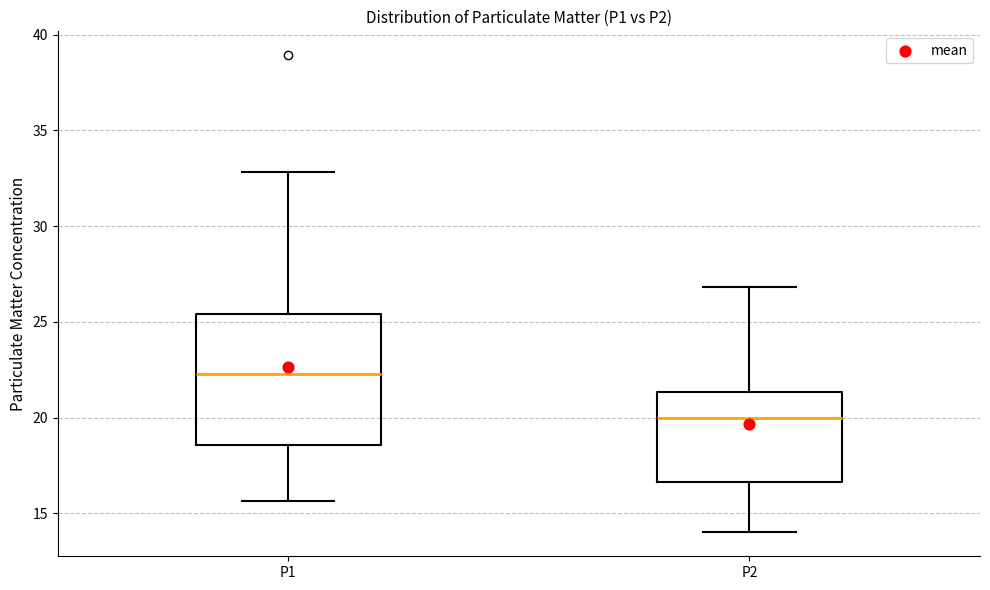

Reading left to right, transcribe this box plot: for each box, give where its median line is, the range the box spans, and where its two whiskers end, as read against the y-axis. The values are not printed on the chart, so give them approximately, as read against the axis.

P1: median 22.5, box 18.5 to 25.5, whiskers 15.5 to 33.0
P2: median 20.0, box 16.5 to 21.5, whiskers 14.0 to 27.0